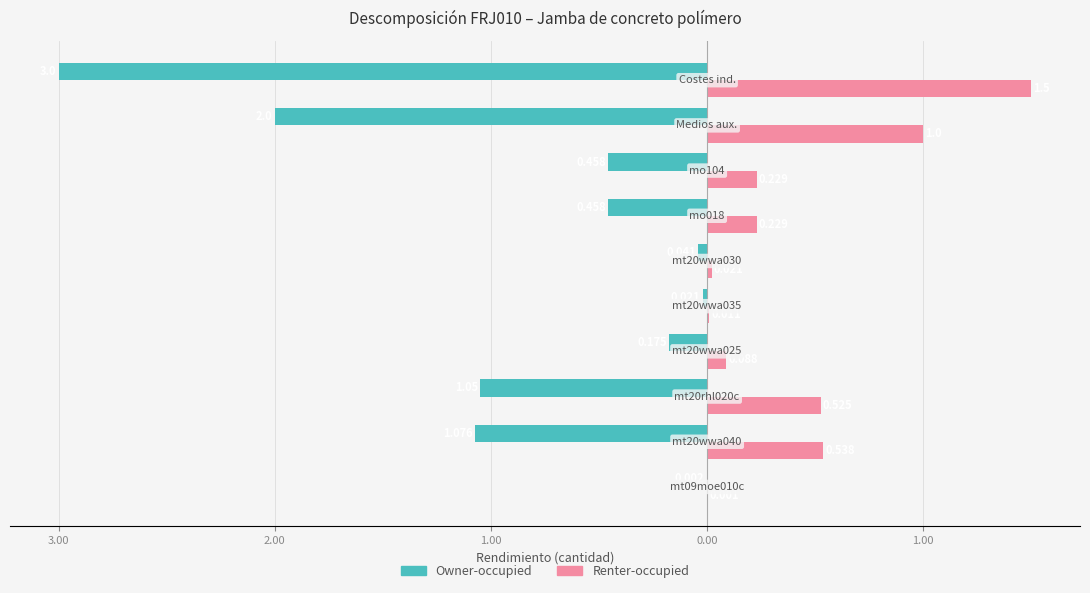

What are all the series names shown in the legend?

Owner-occupied, Renter-occupied